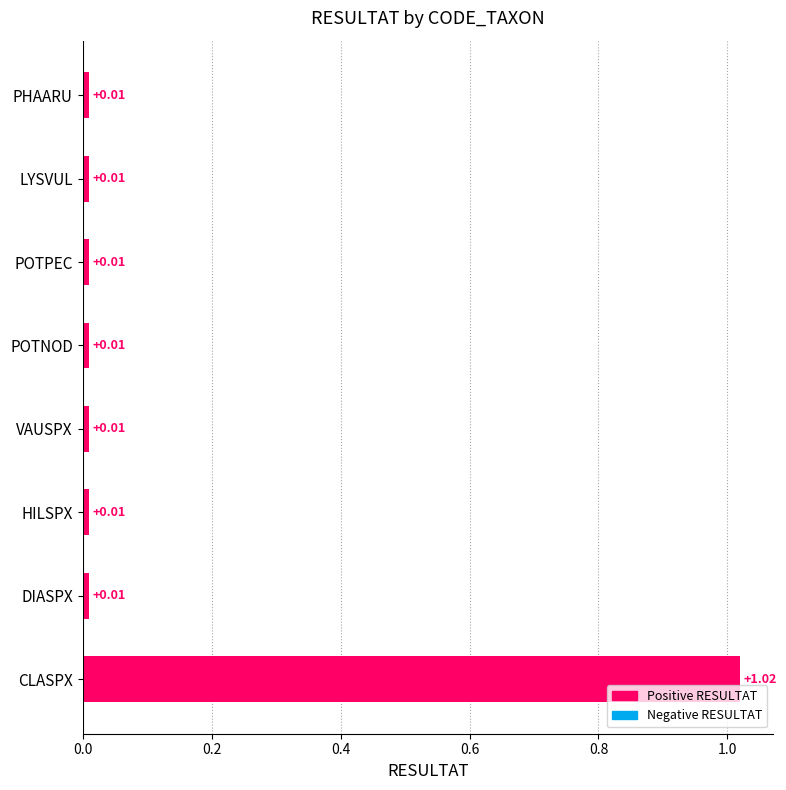

Which category has the highest value across all series?

CLASPX